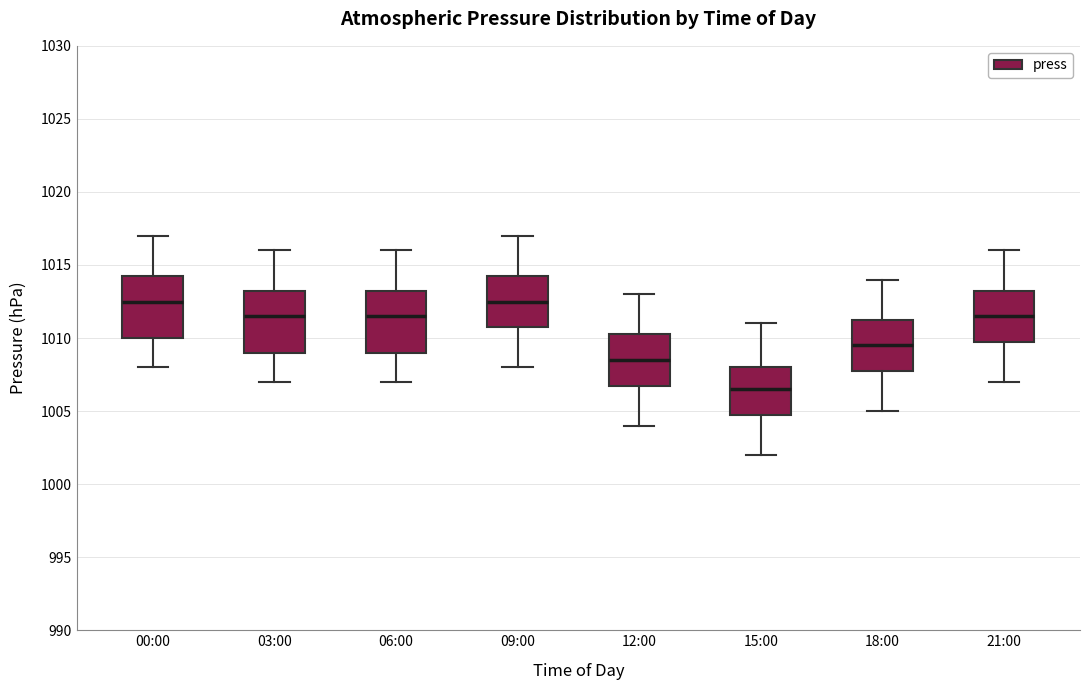

Reading left to right, read every box against the y-axis: the position of its median line, the range the box covers, and the ends of its whiskers. The values are not printed on the chart, so give them approximately, as read against the axis.

00:00: median 1012.5, box 1010.0 to 1014.5, whiskers 1008.0 to 1017.0
03:00: median 1011.5, box 1009.0 to 1013.5, whiskers 1007.0 to 1016.0
06:00: median 1011.5, box 1009.0 to 1013.5, whiskers 1007.0 to 1016.0
09:00: median 1012.5, box 1011.0 to 1014.5, whiskers 1008.0 to 1017.0
12:00: median 1008.5, box 1007.0 to 1010.5, whiskers 1004.0 to 1013.0
15:00: median 1006.5, box 1005.0 to 1008.0, whiskers 1002.0 to 1011.0
18:00: median 1009.5, box 1008.0 to 1011.5, whiskers 1005.0 to 1014.0
21:00: median 1011.5, box 1010.0 to 1013.5, whiskers 1007.0 to 1016.0